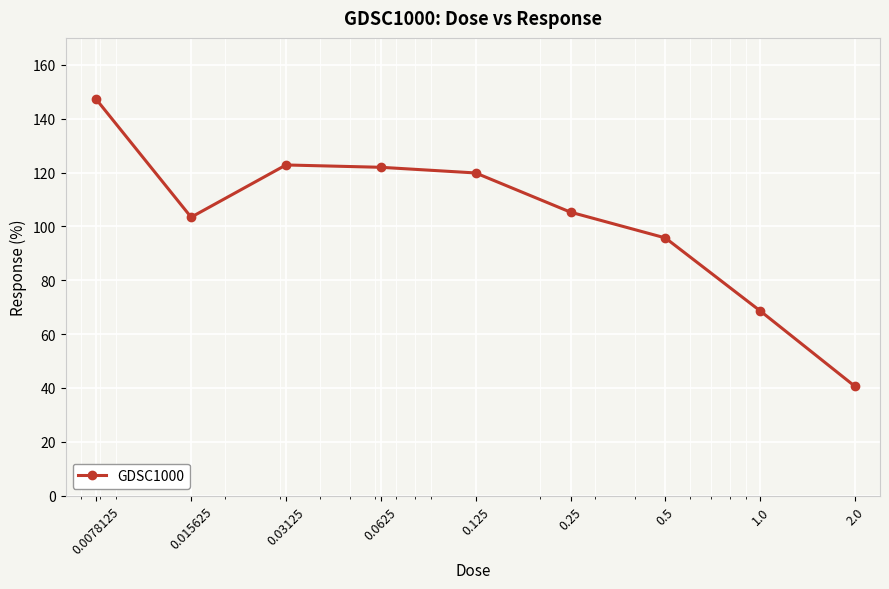

What is the value of the 8th point from the left?

68.6